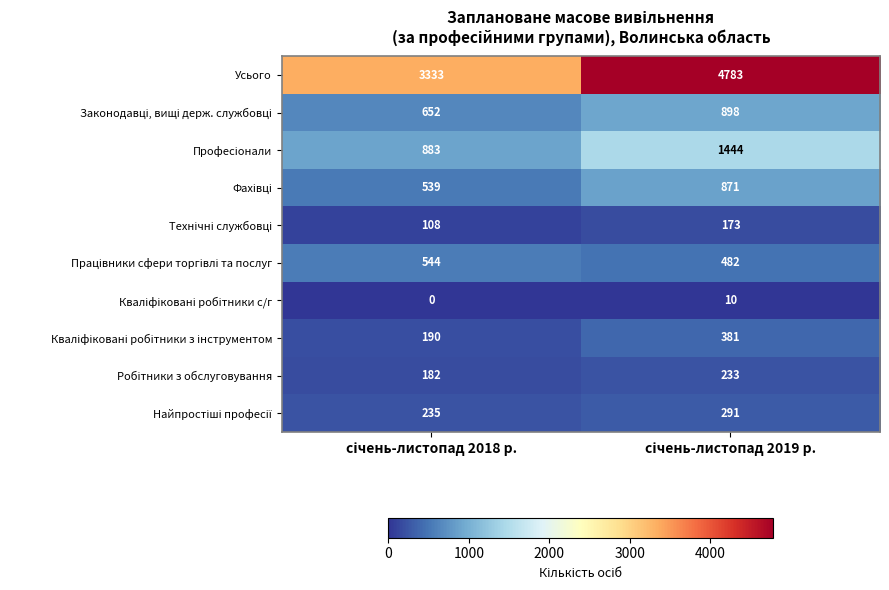

How many categories are shown in the chart?

2